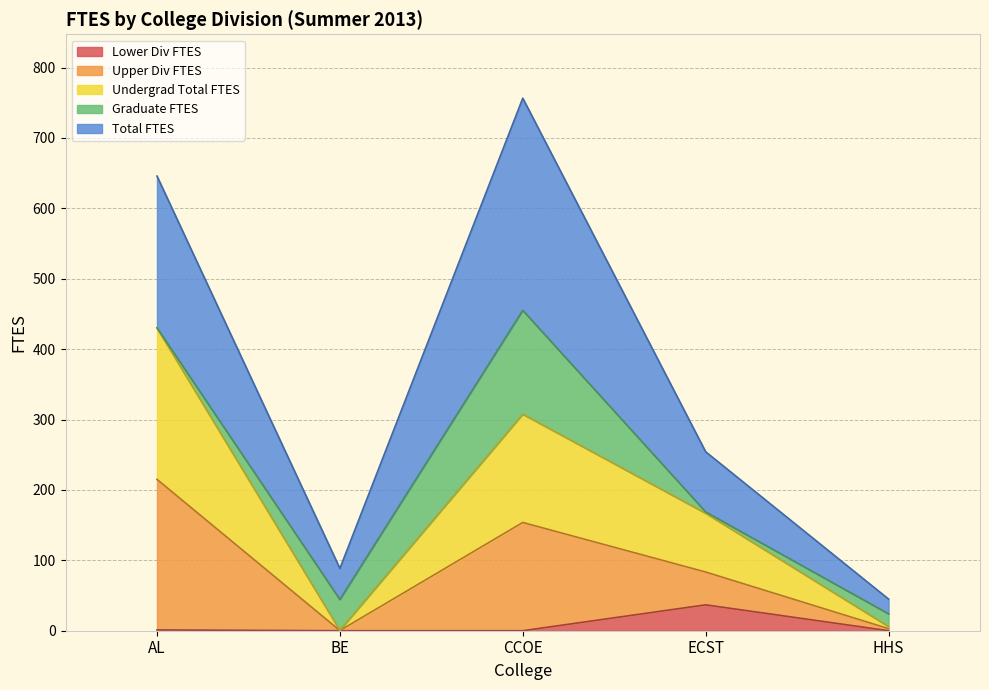

Which category has the highest value in the Lower Div FTES series?

ECST